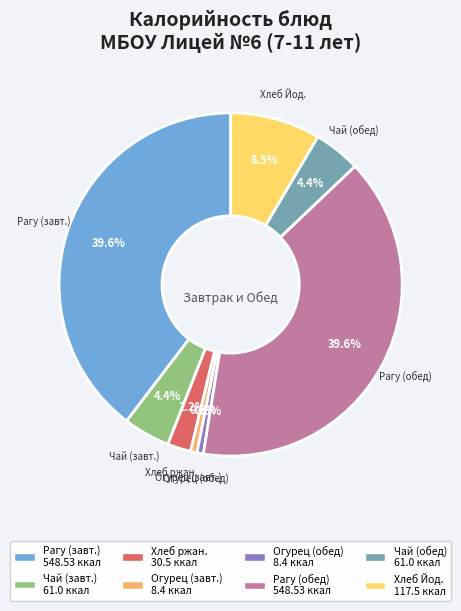

Does any single category account for the majority?

No